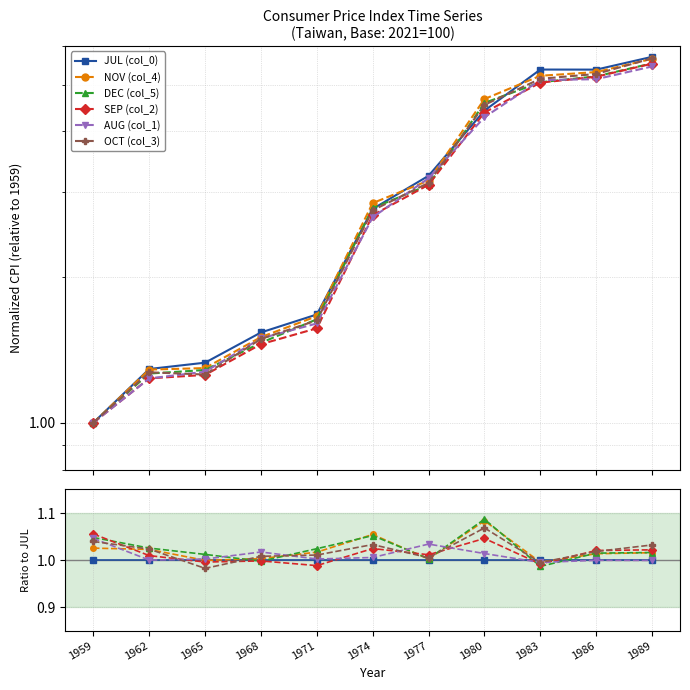

At which category does the chart reach its peak across all series?

1980